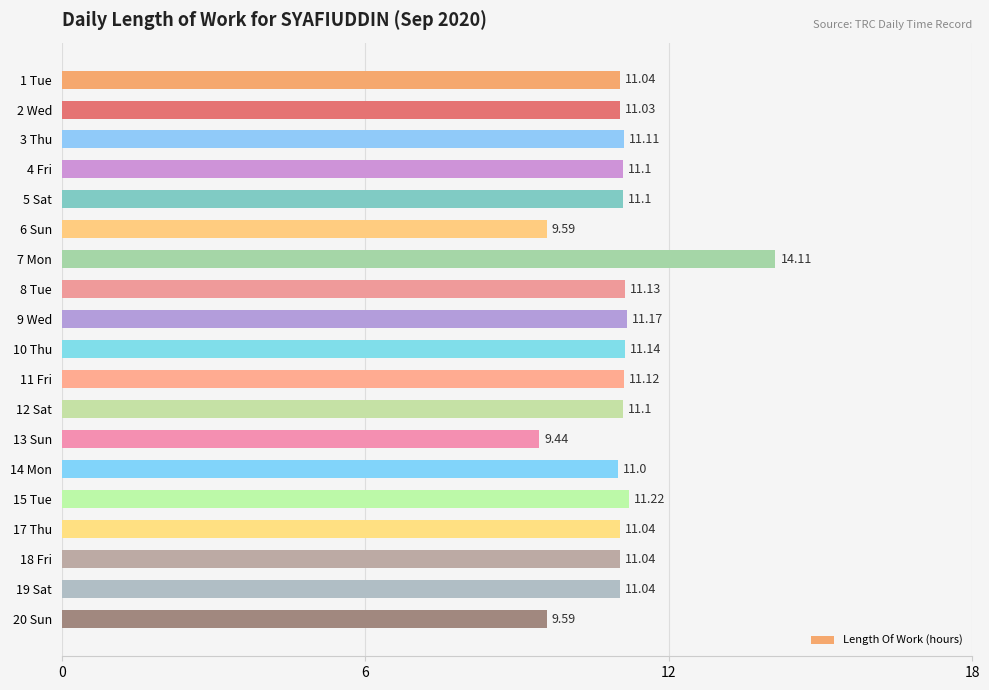

Between 14 Mon and 13 Sun, which is larger?

14 Mon